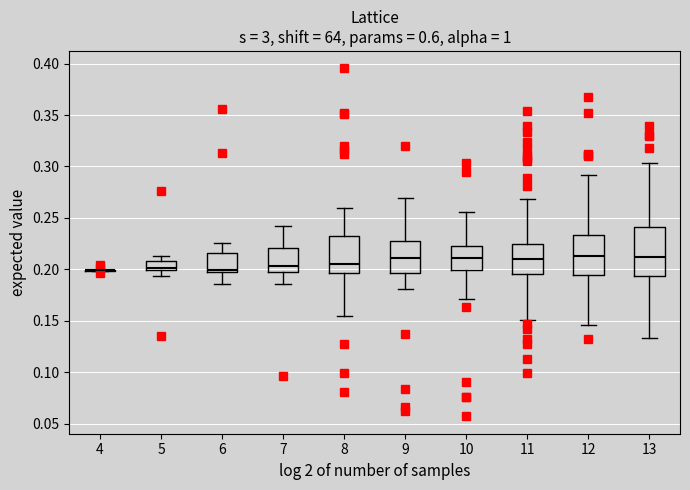

Where does the median line of the box at x = 13 sit on the y-axis? The values are not printed on the chart, so give them approximately, as read against the axis.

0.210